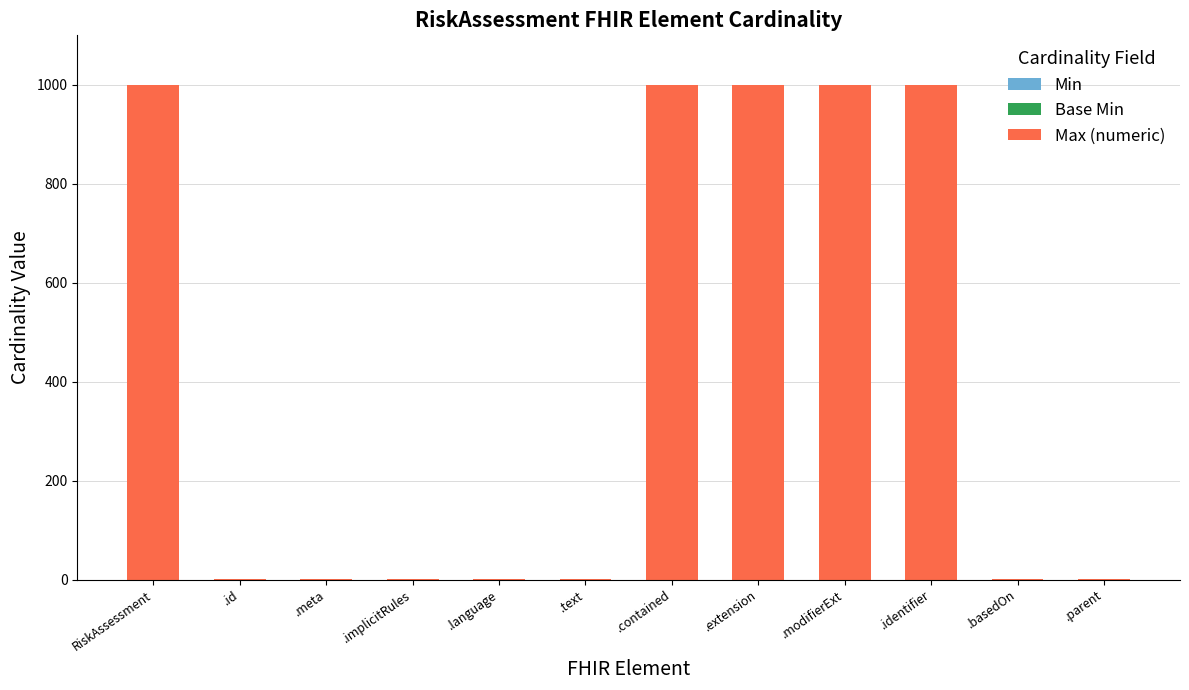

True or false: the data shows 1722 at .extension.

False